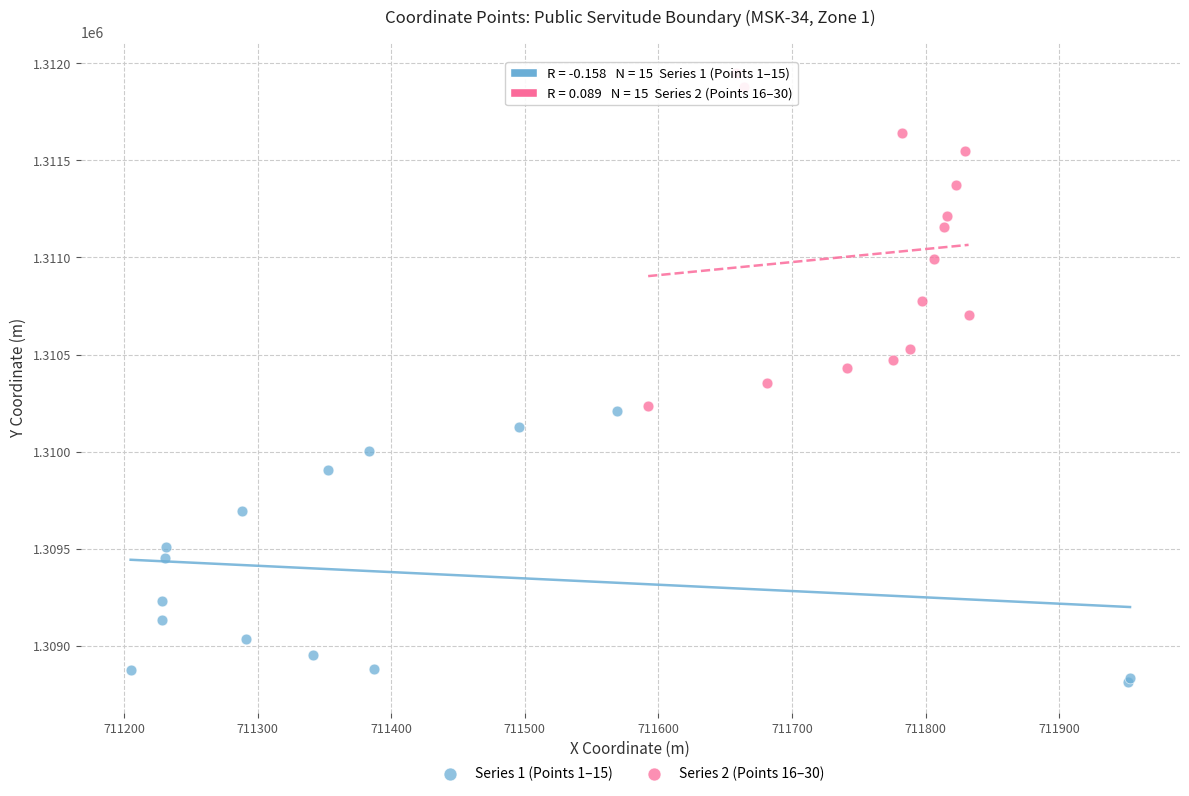

What are all the series names shown in the legend?

Series 1 (Points 1–15), Series 2 (Points 16–30)